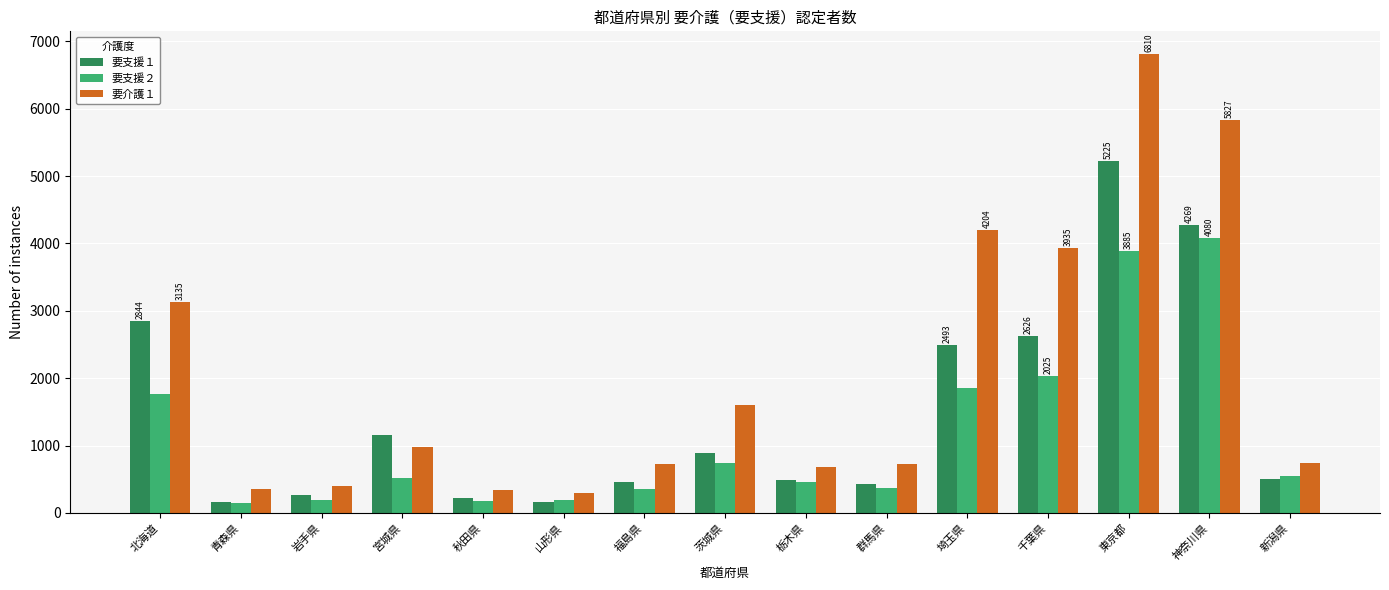

Which series has the largest total across all categories?

要介護１